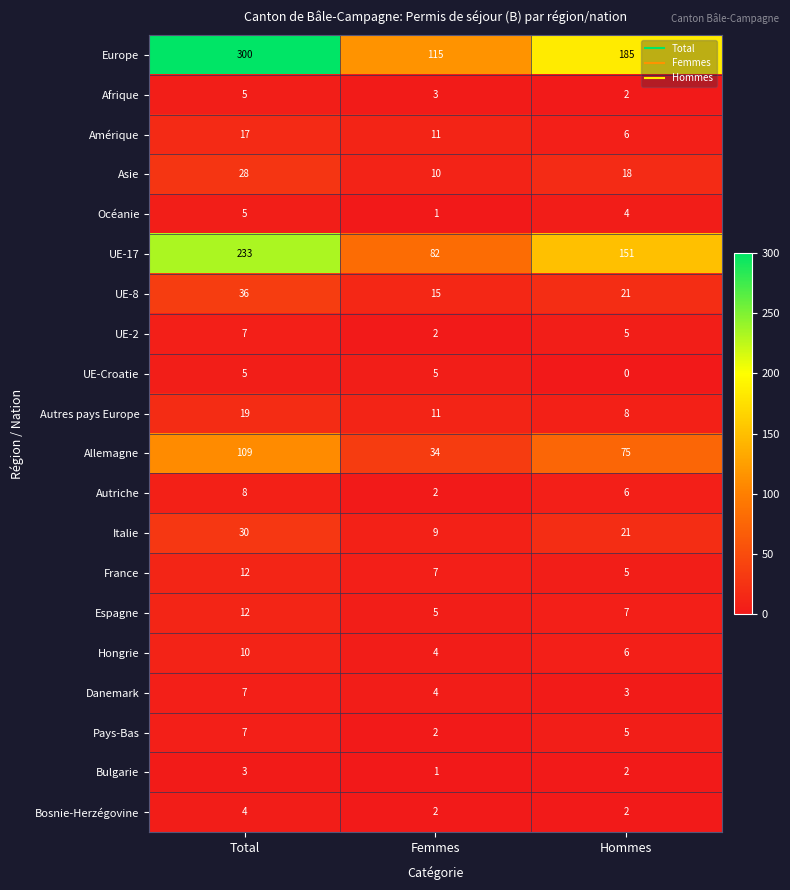

Which series changed the most between Femmes and Hommes?

Europe